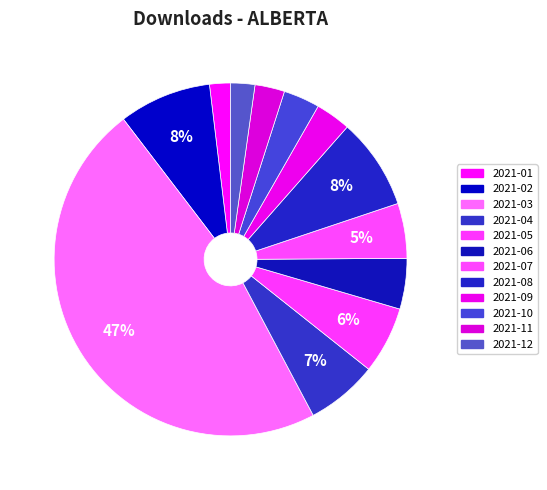

Does 2021-11 represent more than half of the total?

No